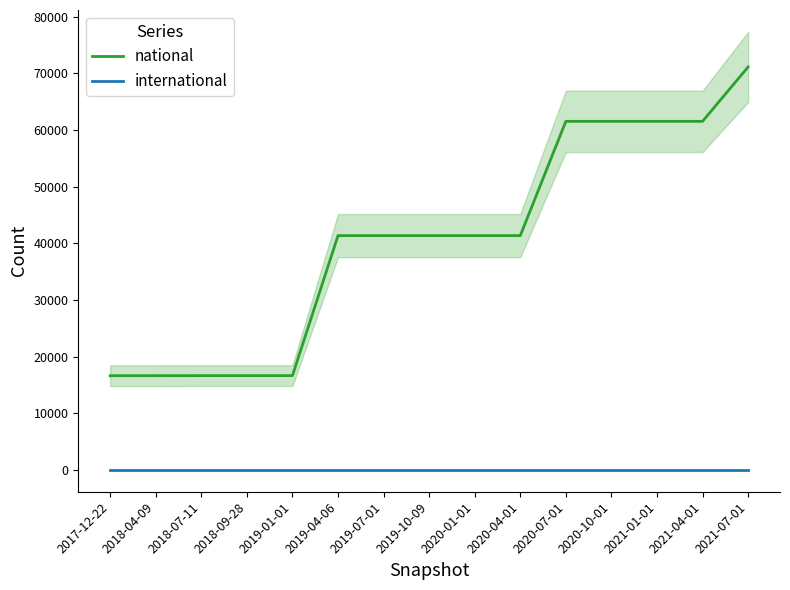

How many lines are shown in the chart?

2